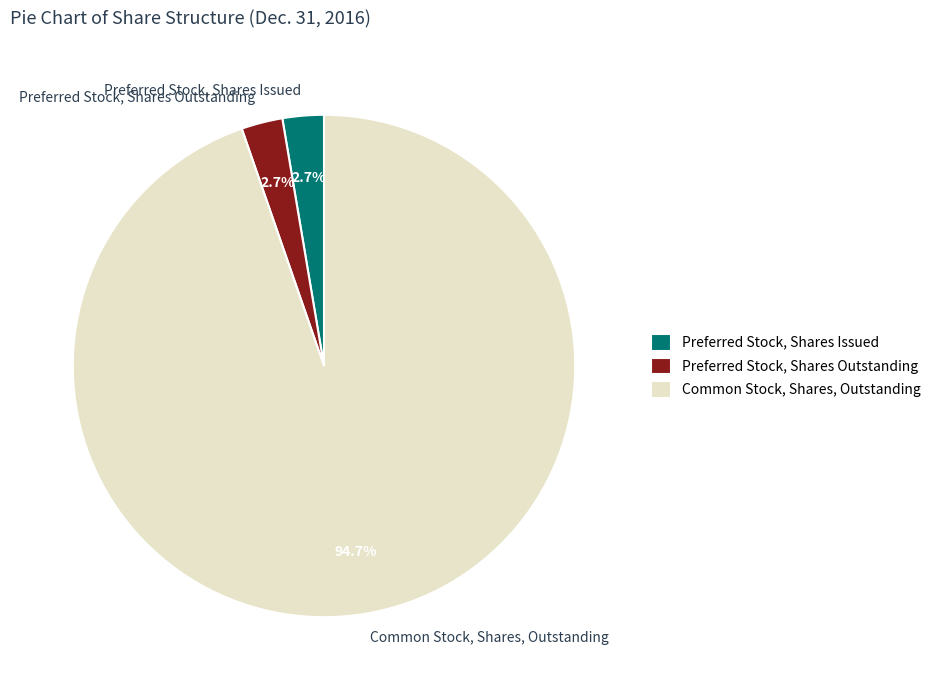

The Preferred Stock, Shares Outstanding slice represents 3% of the pie. True or false?

True